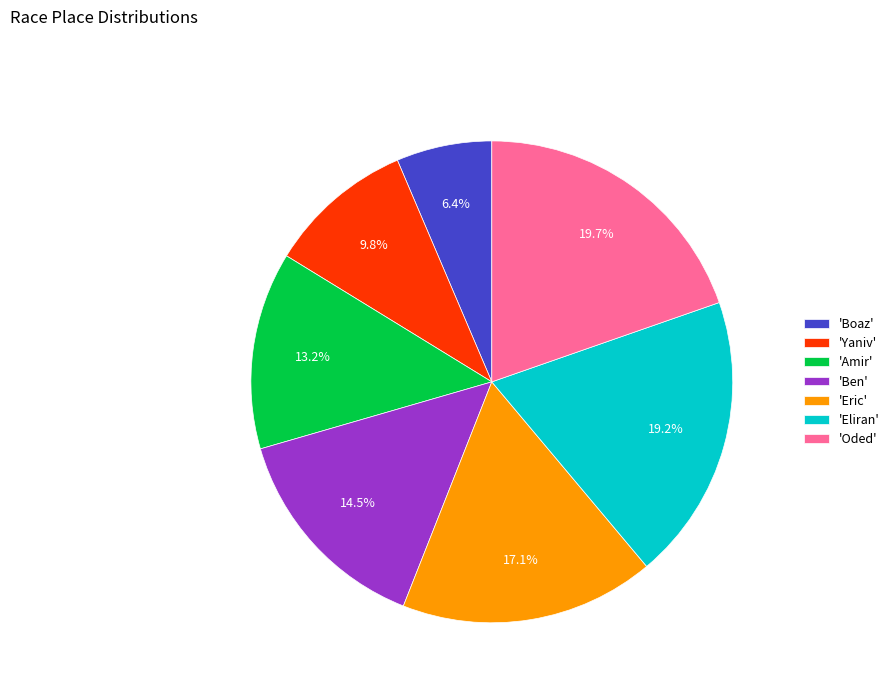

What is the smallest slice in the pie chart?

'Boaz'